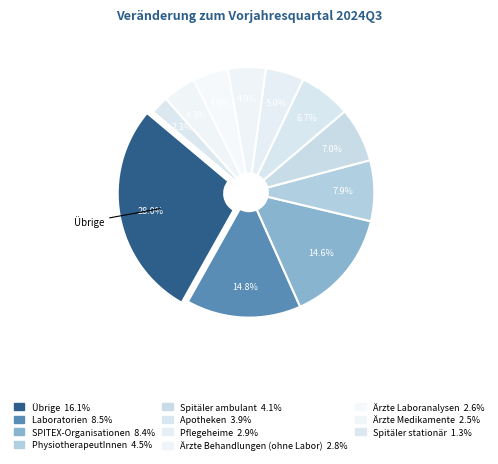

What portion of the pie excludes Pflegeheime?

95.0%